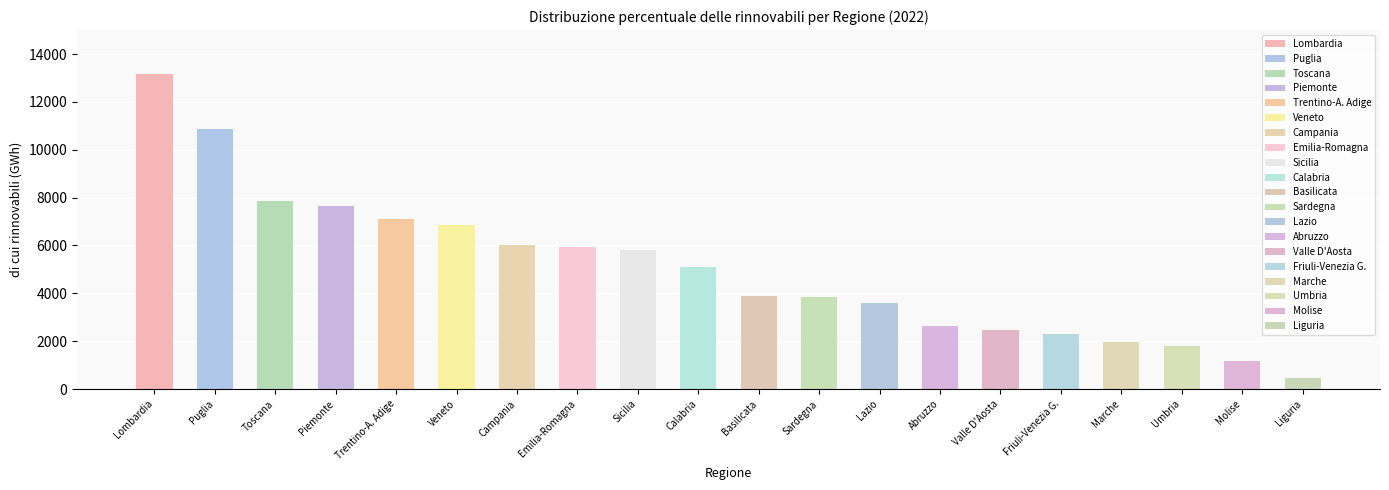

What value does the data have at Sicilia?

5803.4